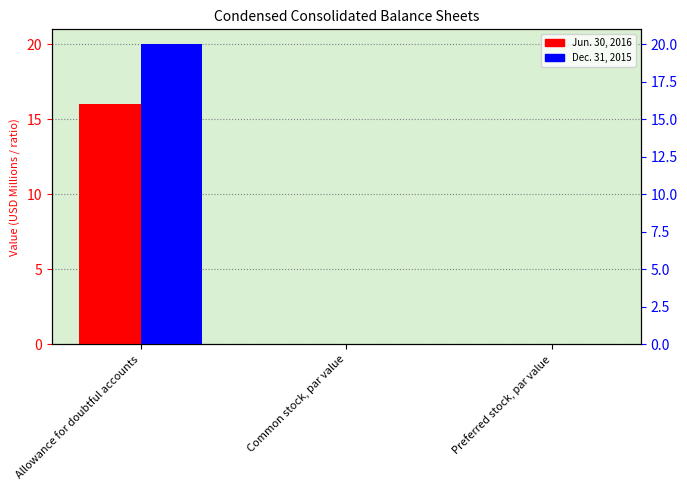

The Jun. 30, 2016 series shows 0.0 at Preferred stock, par value. True or false?

False